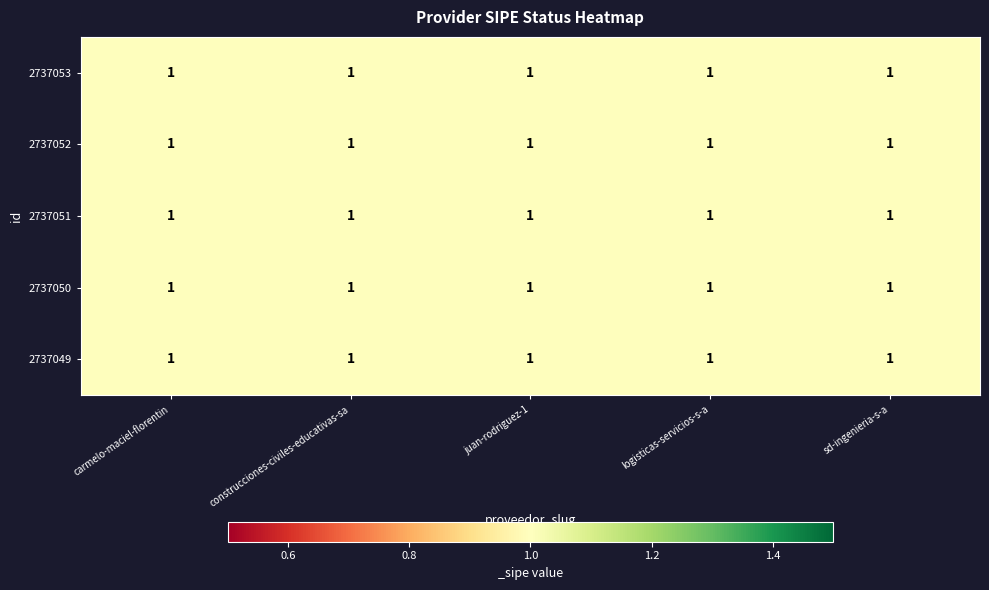

Is it true that 2737050 equals 1.0 at juan-rodriguez-1?

True